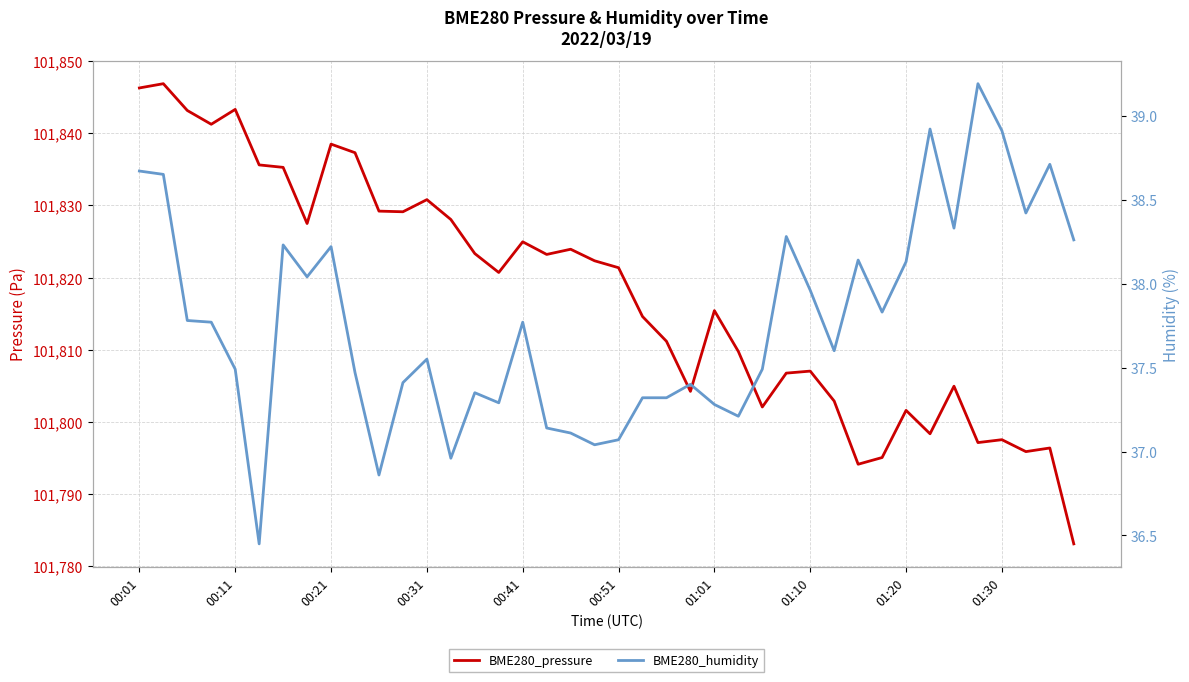

What is the difference between the BME280_humidity values at 19 and 30?

1.1